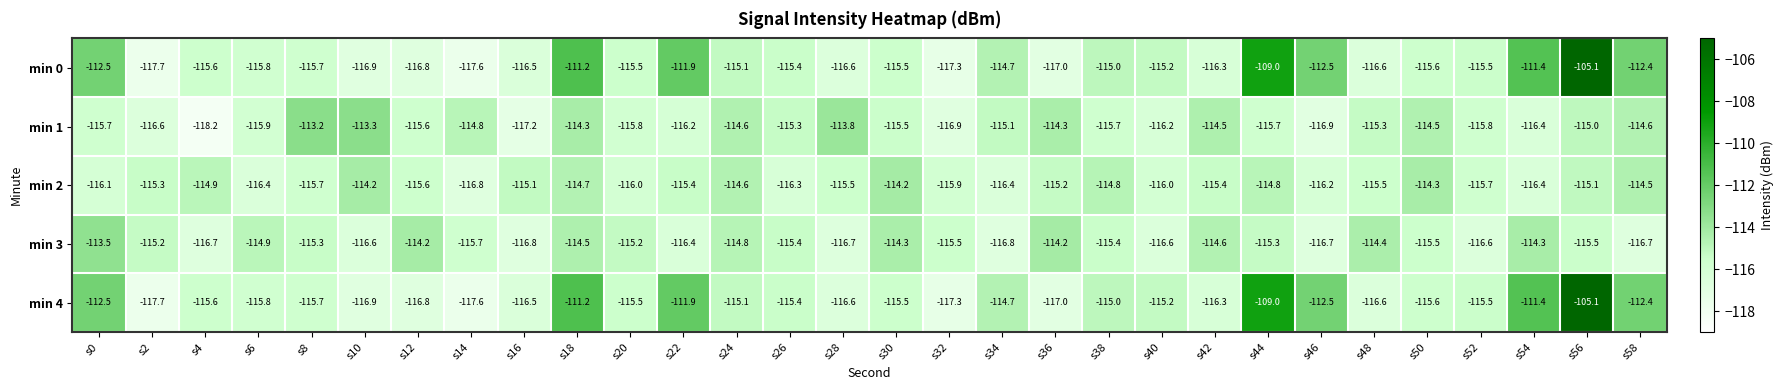

What is the spread (max minus min) of values at s22?

4.5